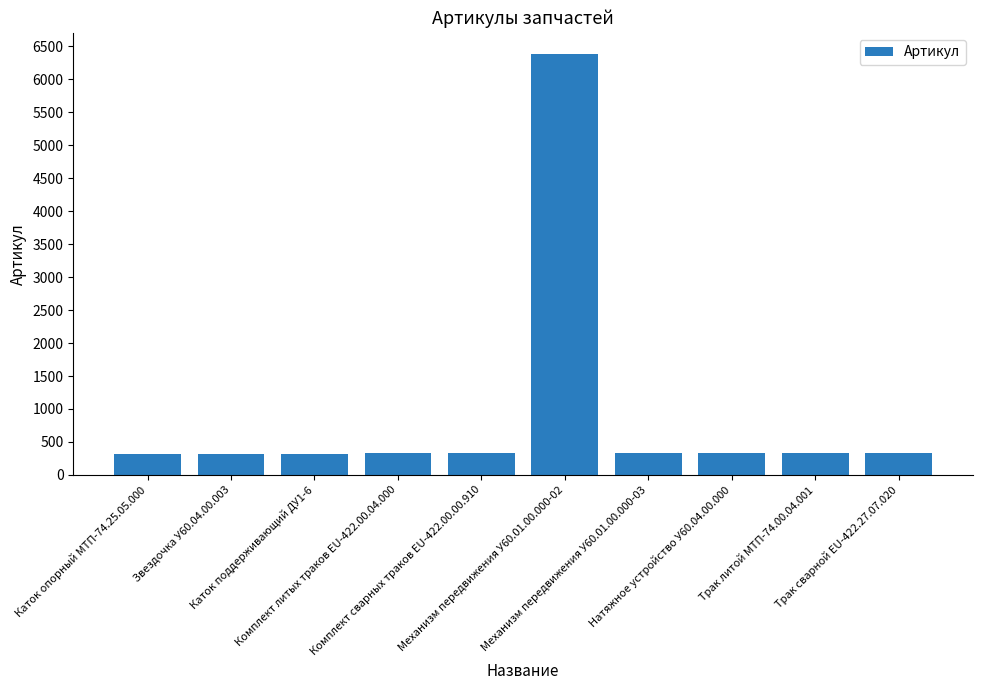

What is the difference between the maximum and minimum values?

6064